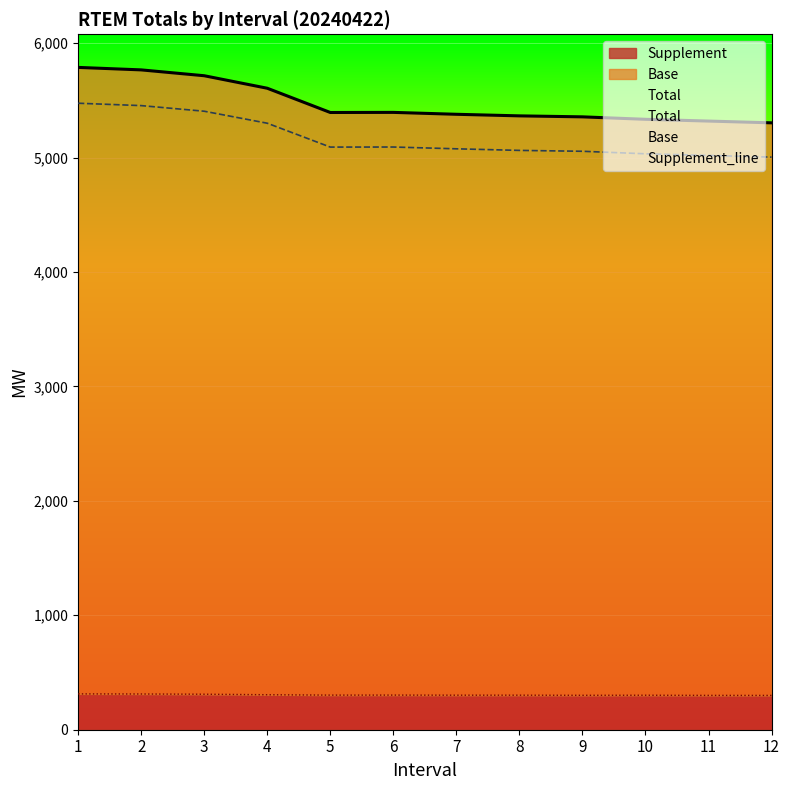

Reading left to right, extract all data points from this chart.

Total: 1=5788.1	2=5766.4	3=5715.3	4=5606.0	5=5394.1	6=5395.0	7=5378.4	8=5364.6	9=5356.0	10=5334.5	11=5319.1	12=5303.7
Base: 1=5475.0	2=5454.2	3=5405.1	4=5300.3	5=5091.7	6=5092.3	7=5076.7	8=5062.8	9=5055.1	10=5033.1	11=5019.0	12=5004.0
Supplement: 1=313.2	2=312.2	3=310.2	4=305.8	5=302.4	6=302.6	7=301.8	8=301.8	9=300.8	10=301.4	11=300.1	12=299.8